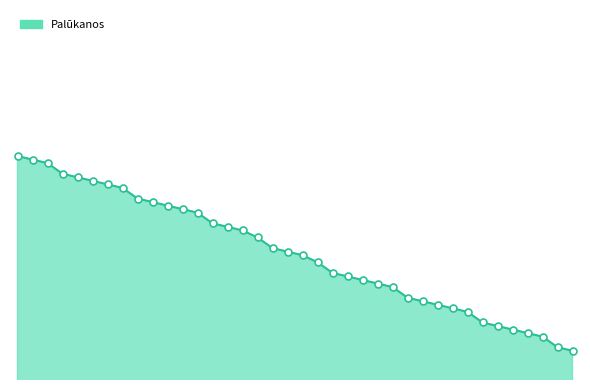

Does the chart have visible grid lines?

No